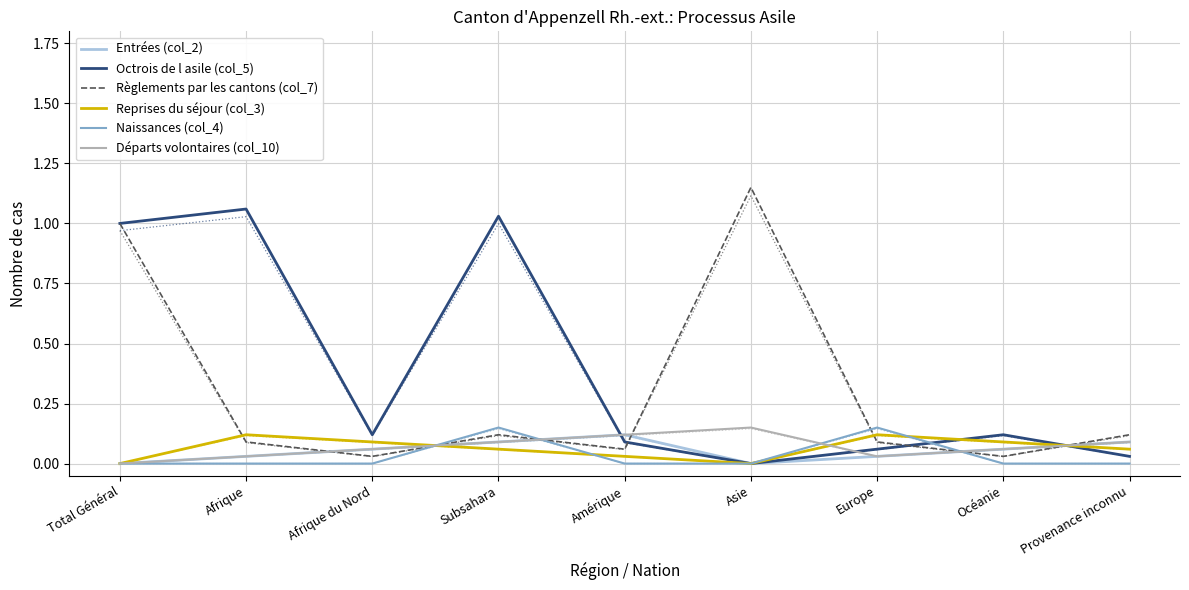

In Reprises du séjour (col_3), how many points are lower than both neighbors (excluding endpoints)?

1